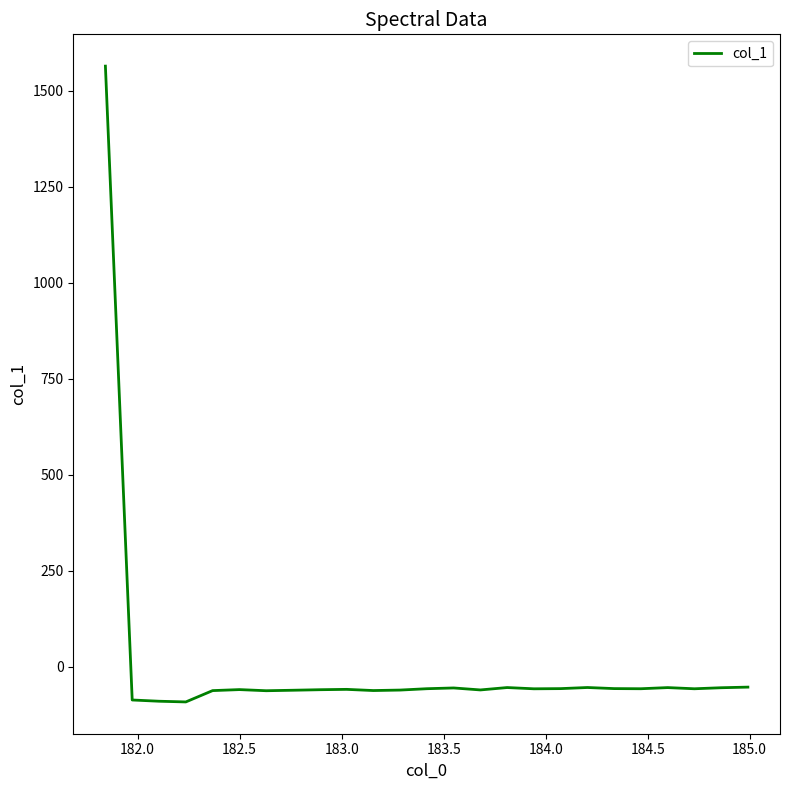

What is the difference between the maximum and minimum values?

1655.7